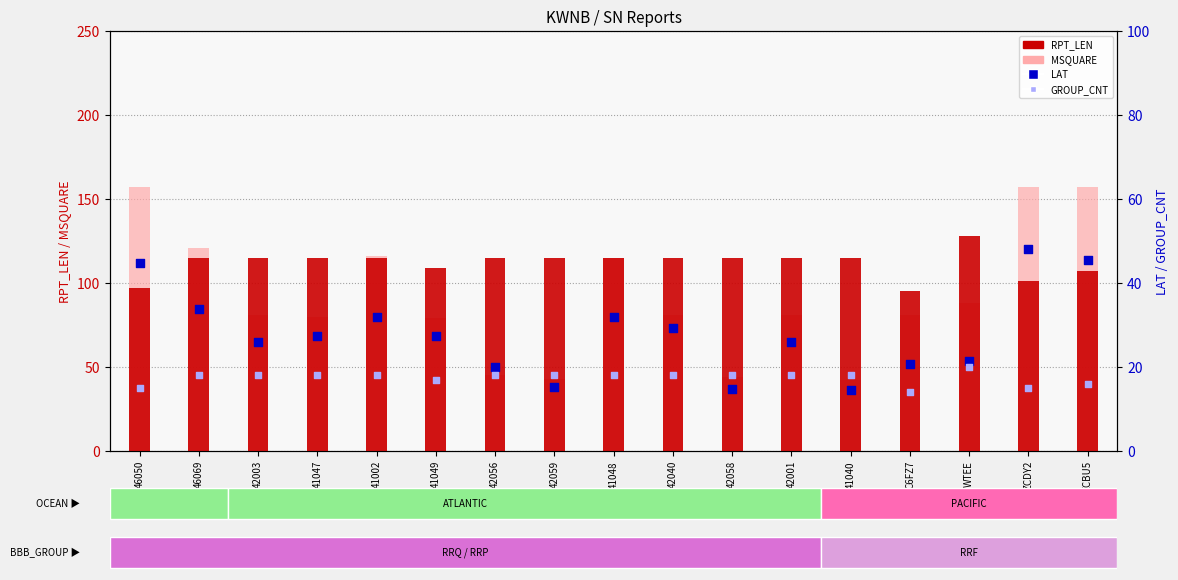

At which category is the sum across all series the highest?

ZCBU5